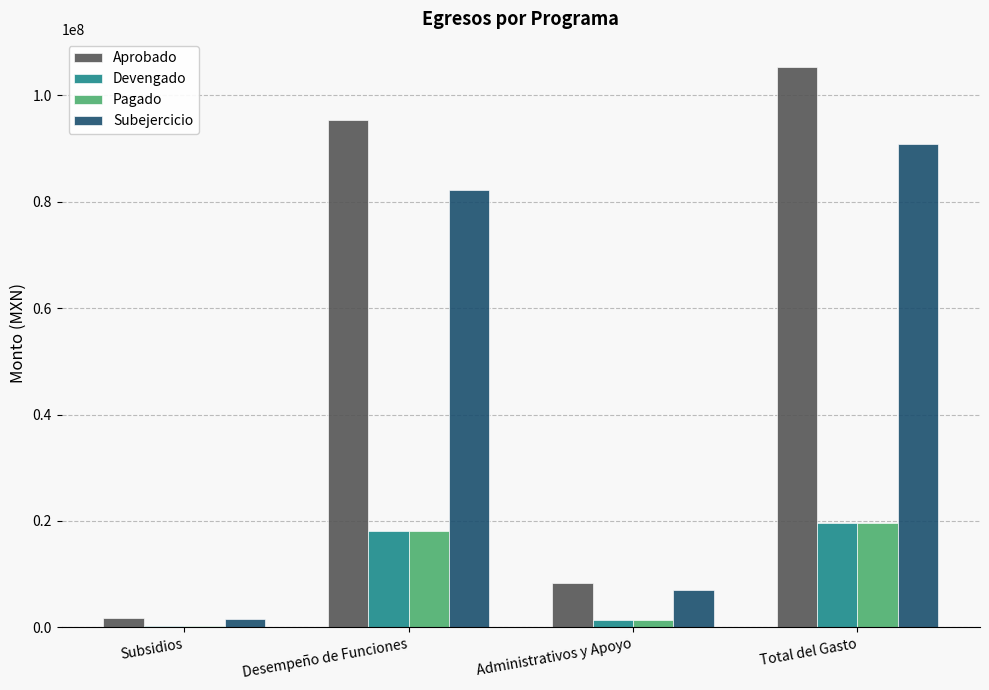

Is the value of Aprobado at Subsidios greater than the value of Subejercicio at Desempeño de Funciones?

No